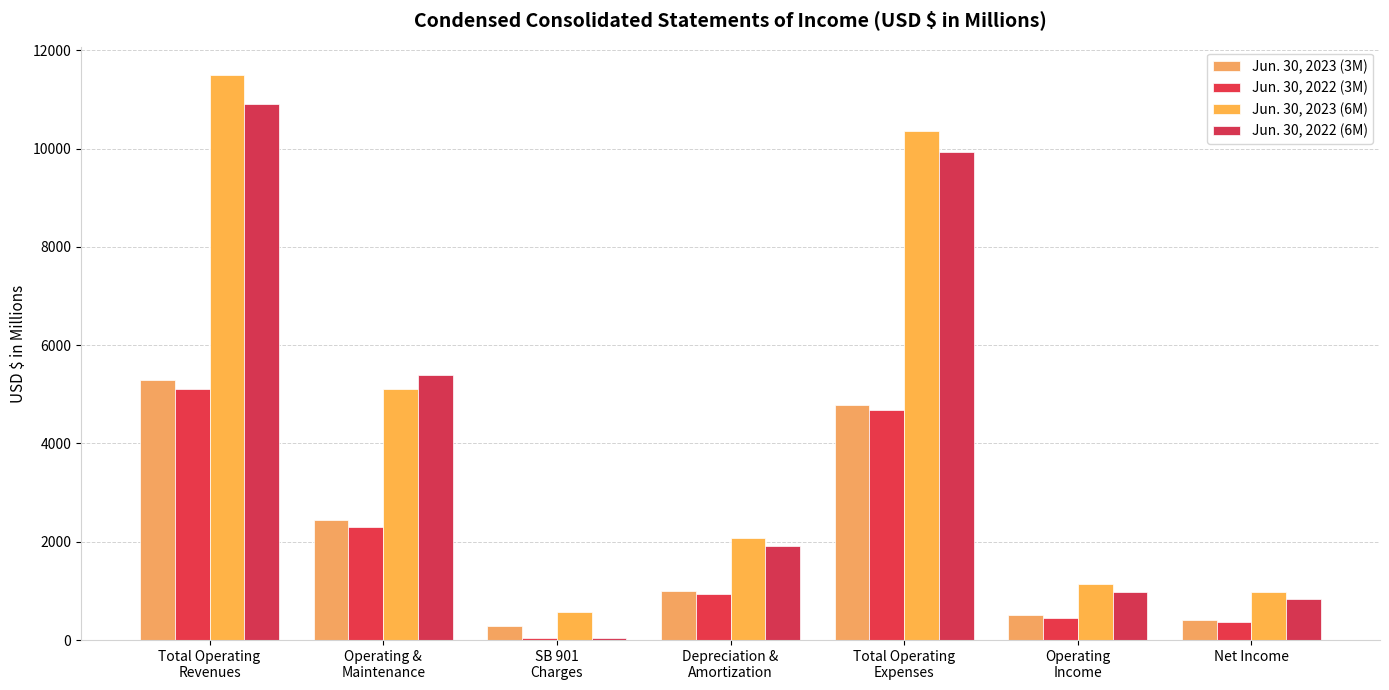

Is it true that Jun. 30, 2023 (3M) equals 847 at Operating &
Maintenance?

False